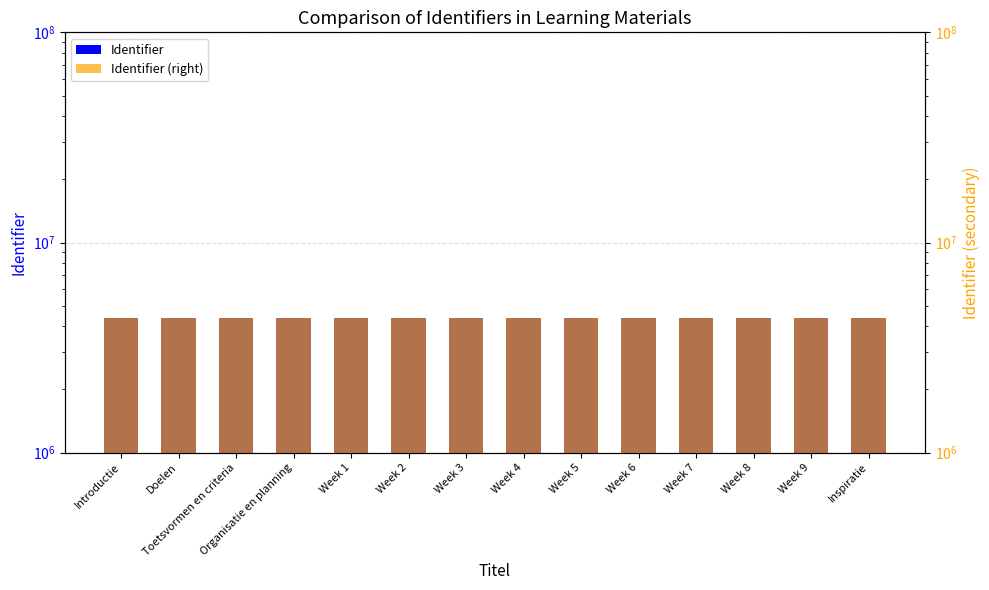

Where does the Identifier (right) series first go above 4378060?

Week 5